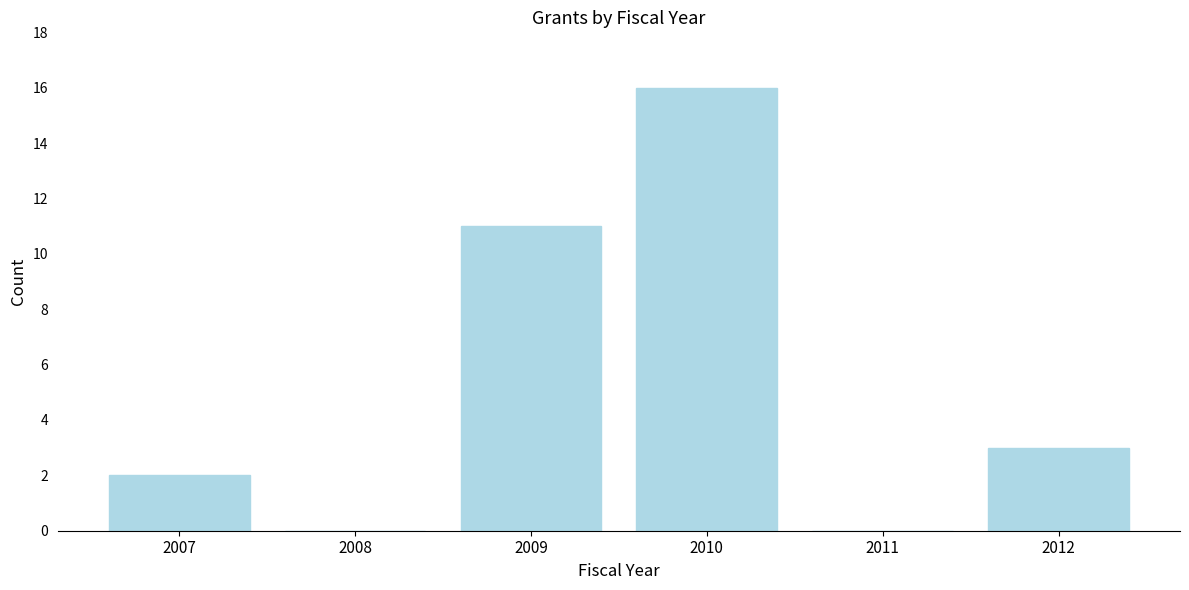

Reading left to right, transcribe all the data shown in this chart.

2007=2	2008=0	2009=11	2010=16	2011=0	2012=3